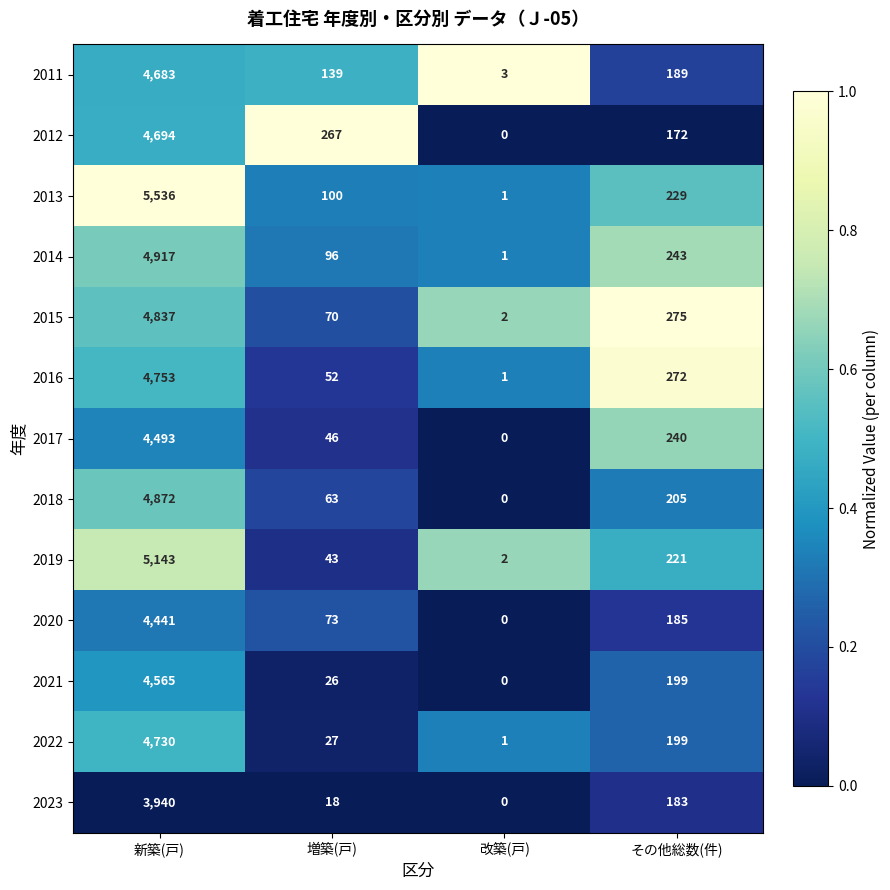

What is the total value across all series at 増築(戸)?

1020